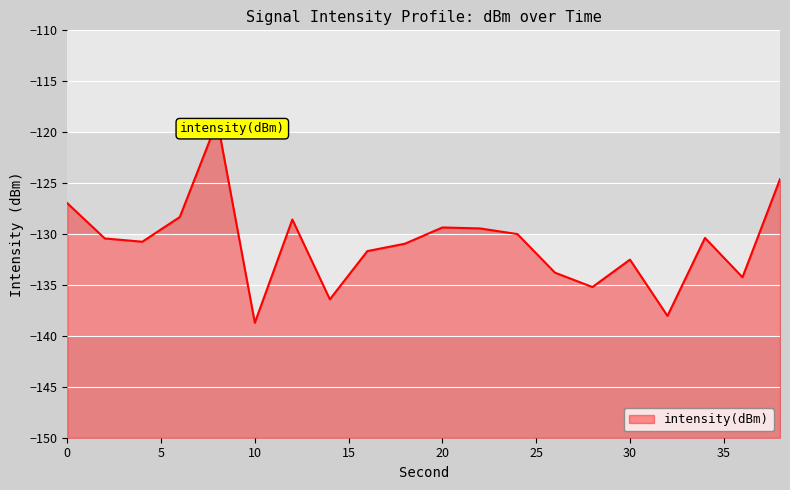

What is the value of the 19th point from the left?

-134.2